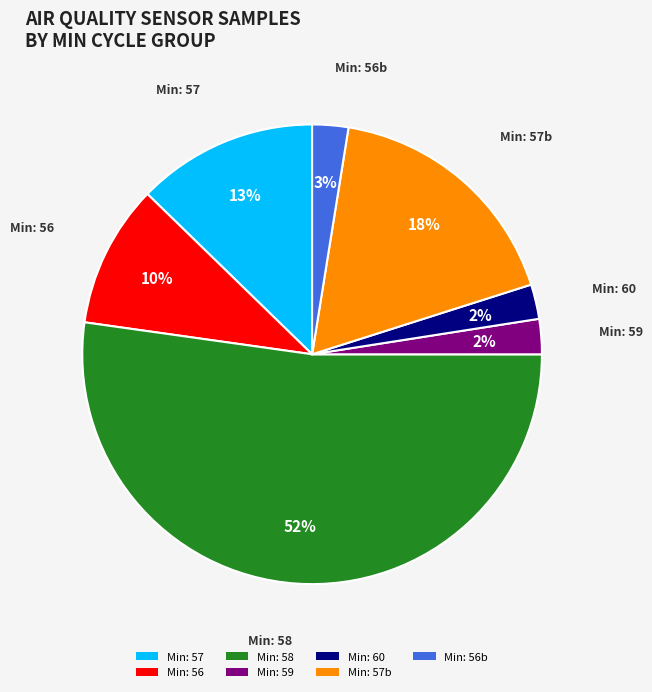

To the nearest percent, what is the average slice percentage?

14%